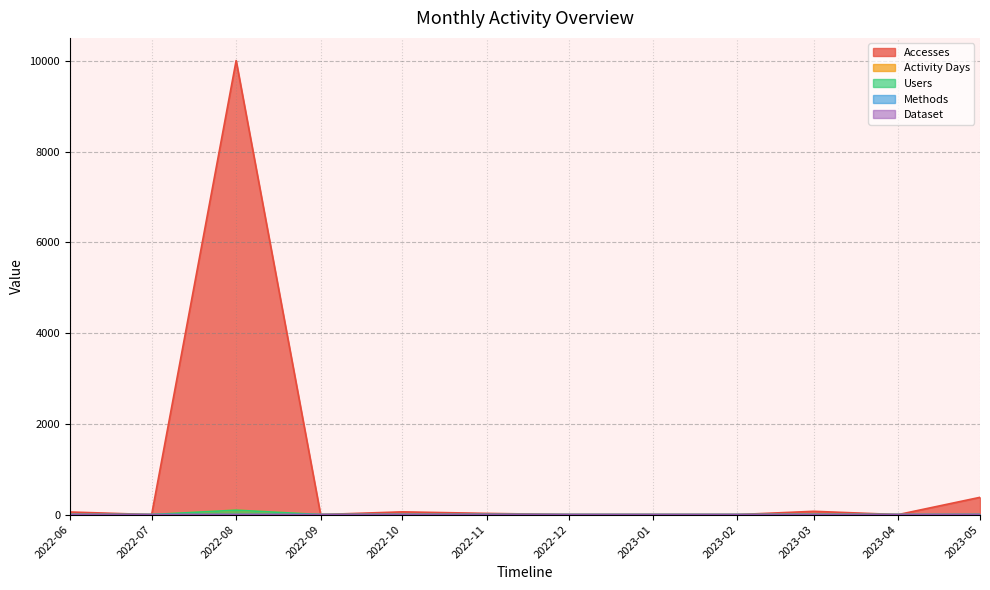

Between 2023-02 and 2023-05, which series saw the biggest shift?

Accesses